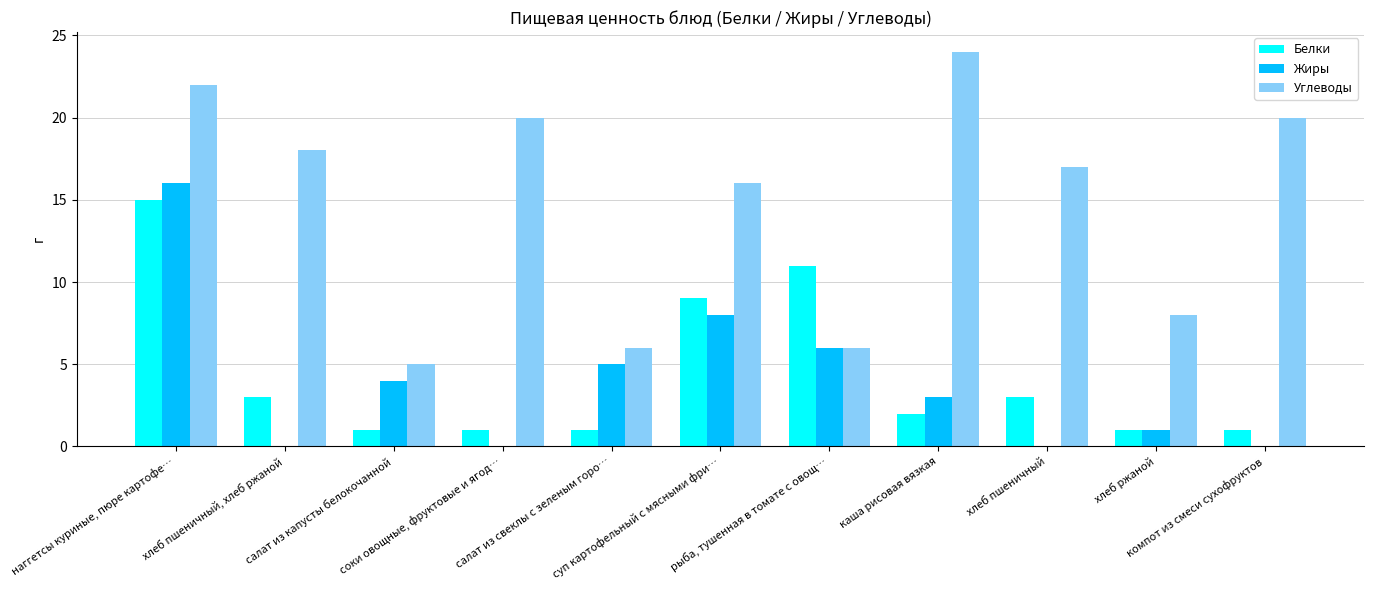

What is the highest value of the Белки series?

15